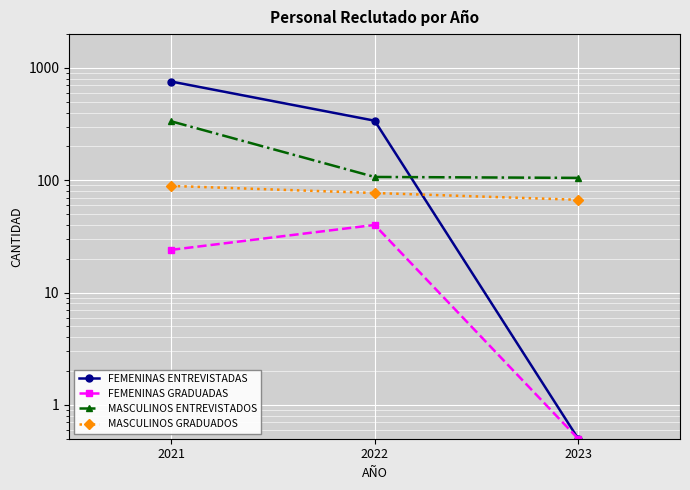

What is the difference between the MASCULINOS ENTREVISTADOS values at 2022 and 2023?

2.0